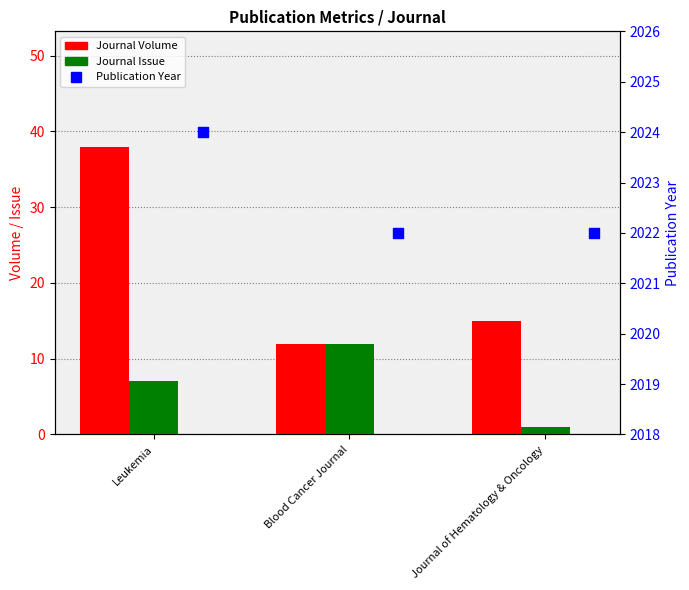

What are all the series names shown in the legend?

Journal Volume, Journal Issue, Publication Year